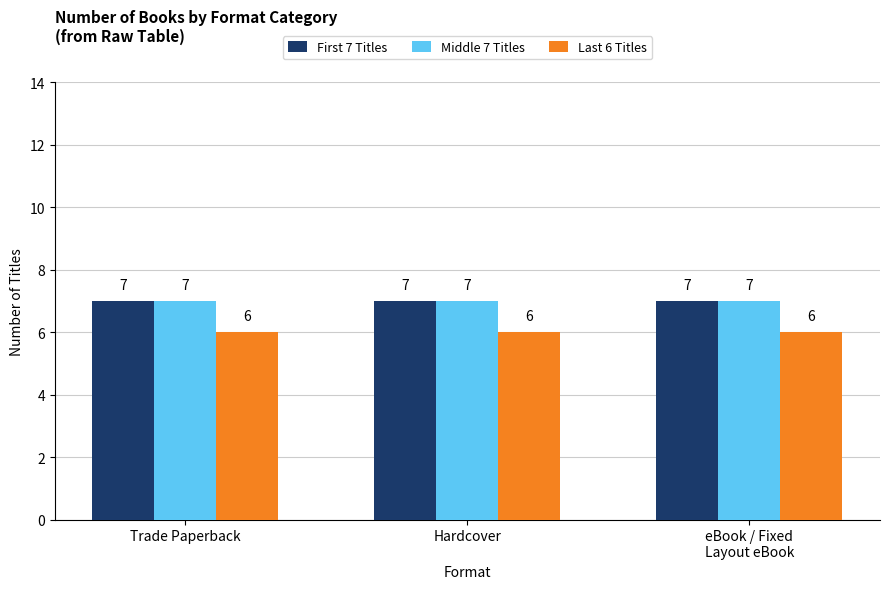

At how many categories does at least one series exceed 6?

3